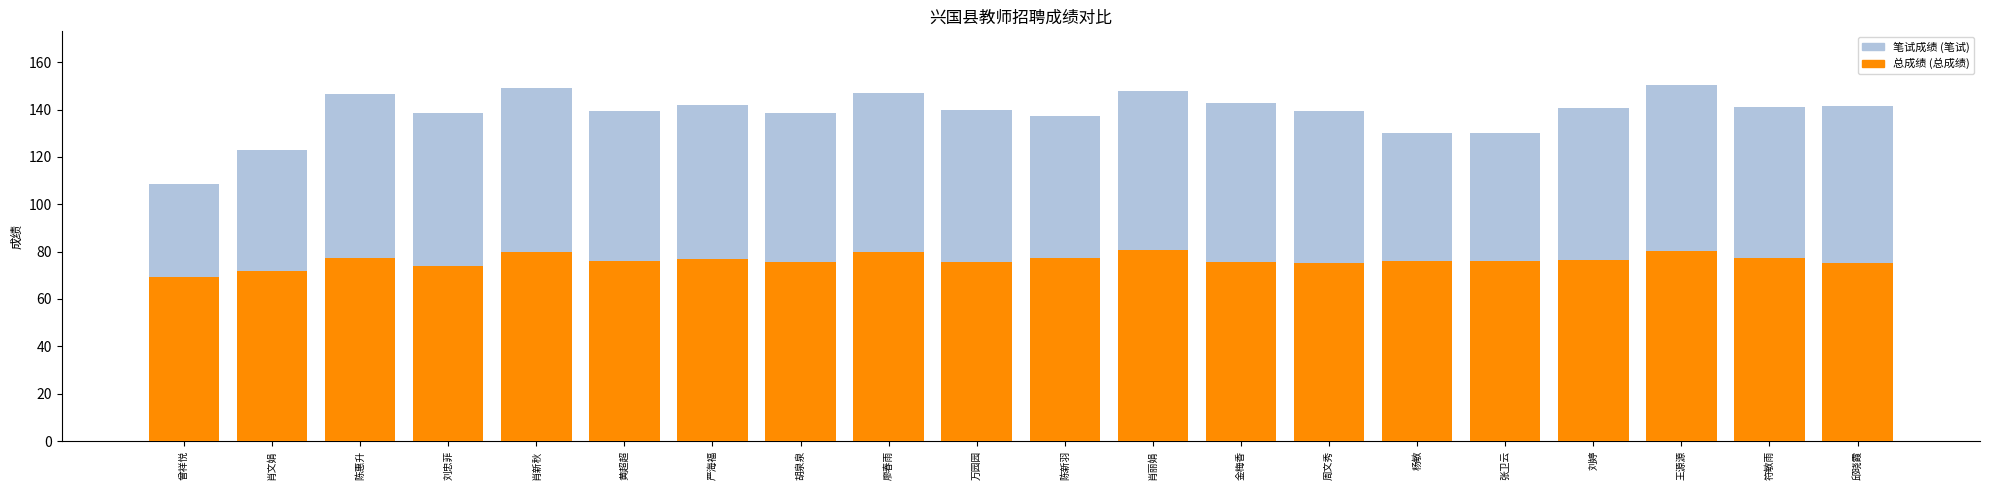

Count the number of data series in this chart.

2